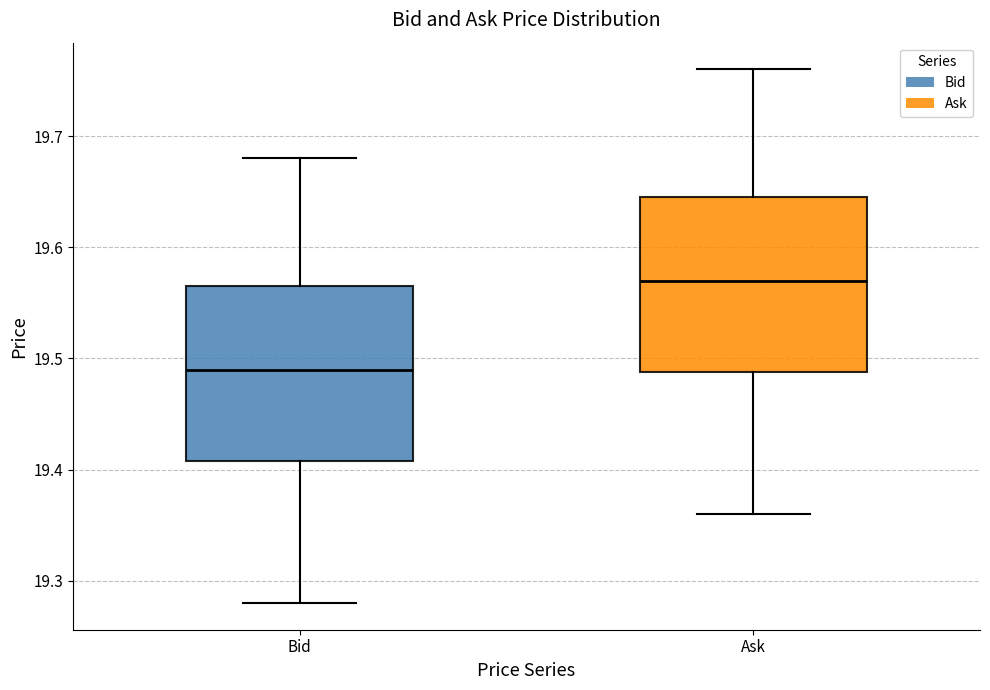

Which box's median line is the lowest?

Bid